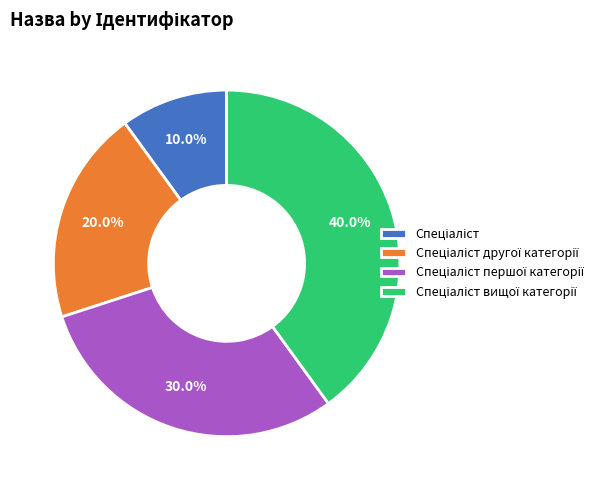

Does any single category account for the majority?

No